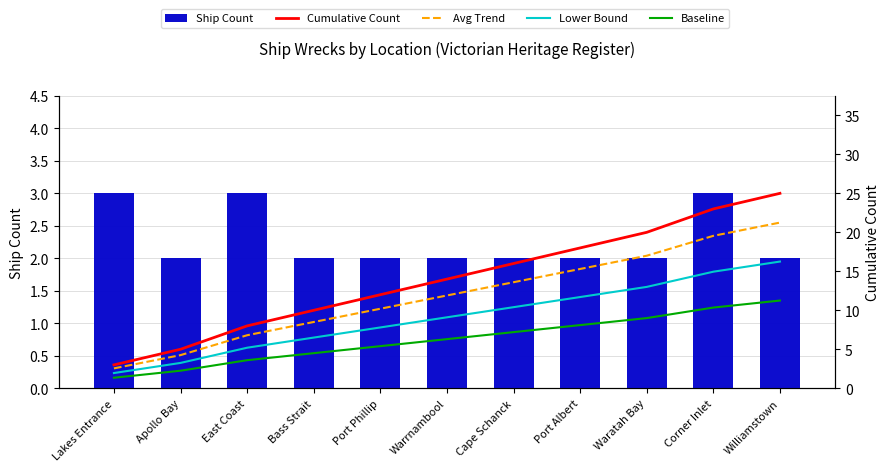

Between Apollo Bay and Corner Inlet, which series saw the biggest shift?

Cumulative Count